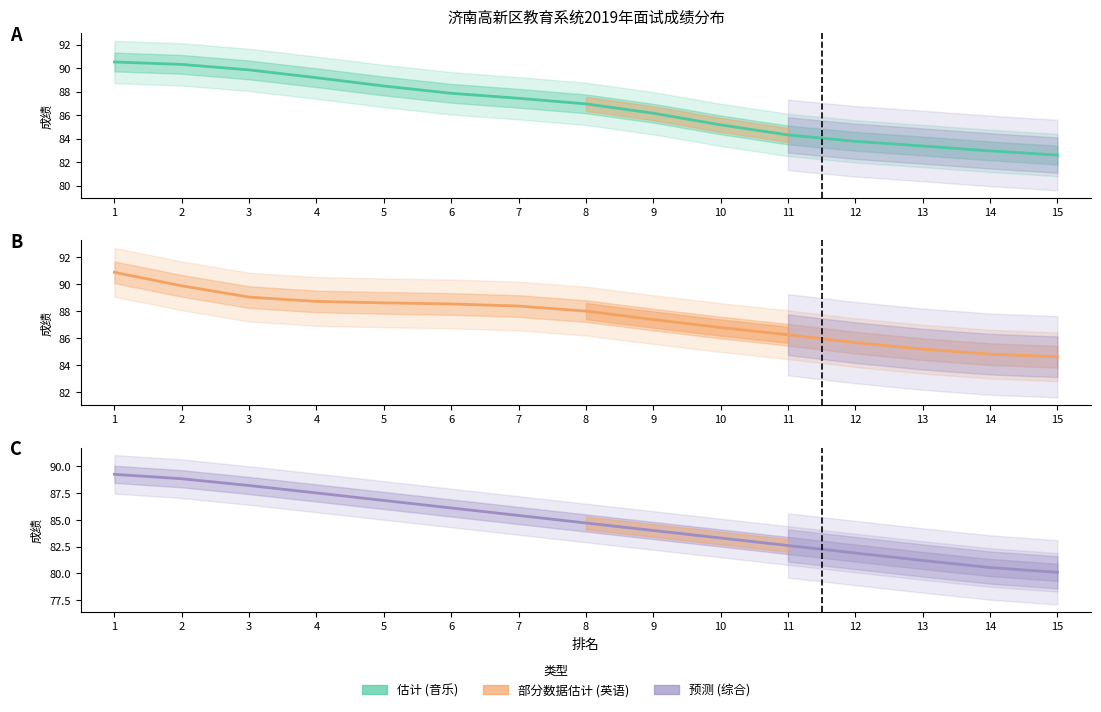

How many values in the 综合 series are below 84?

6